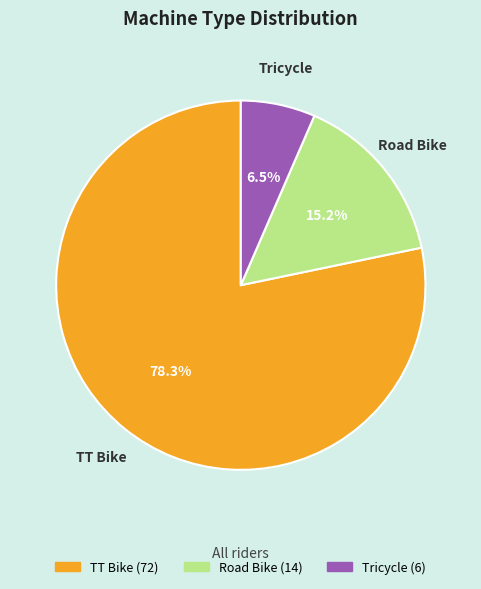

What is the smallest slice in the pie chart?

Tricycle